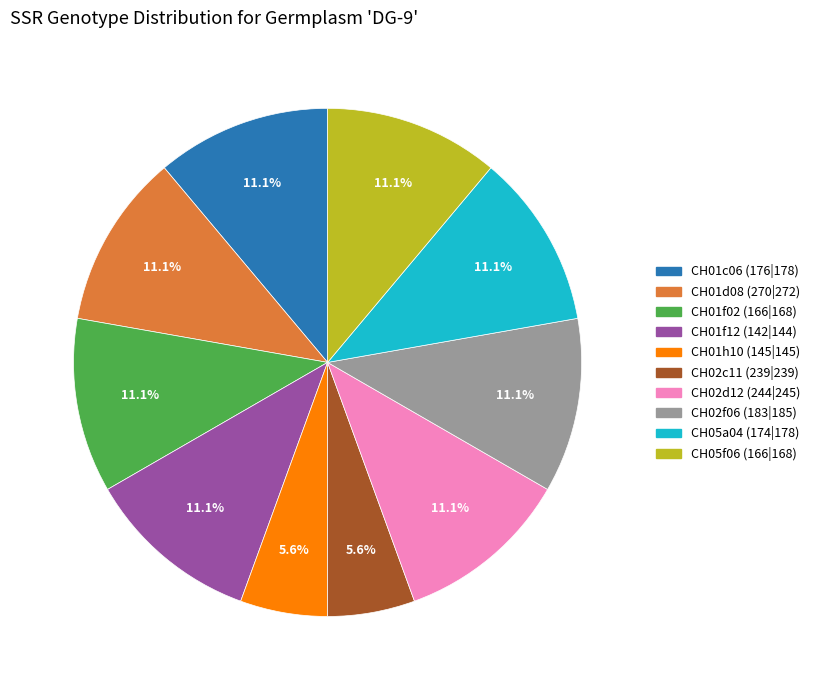

True or false: CH05f06 (166|168) accounts for 11% of the total.

True